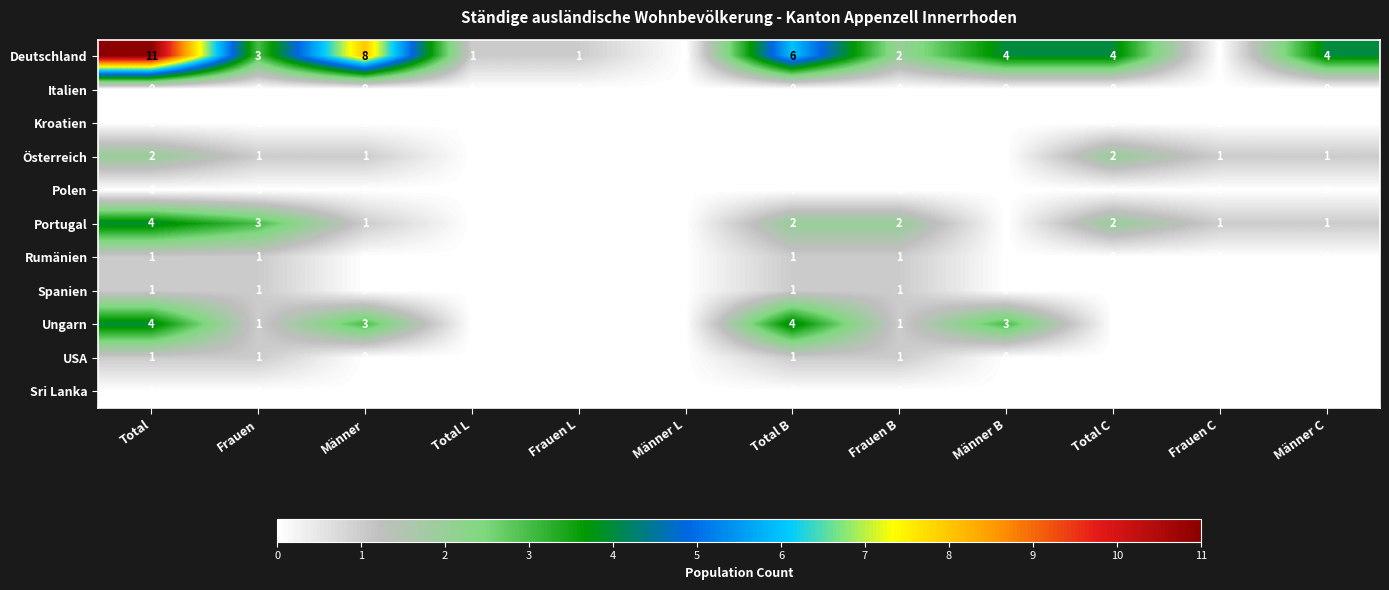

Count the USA values in the range 0 to 1.

12